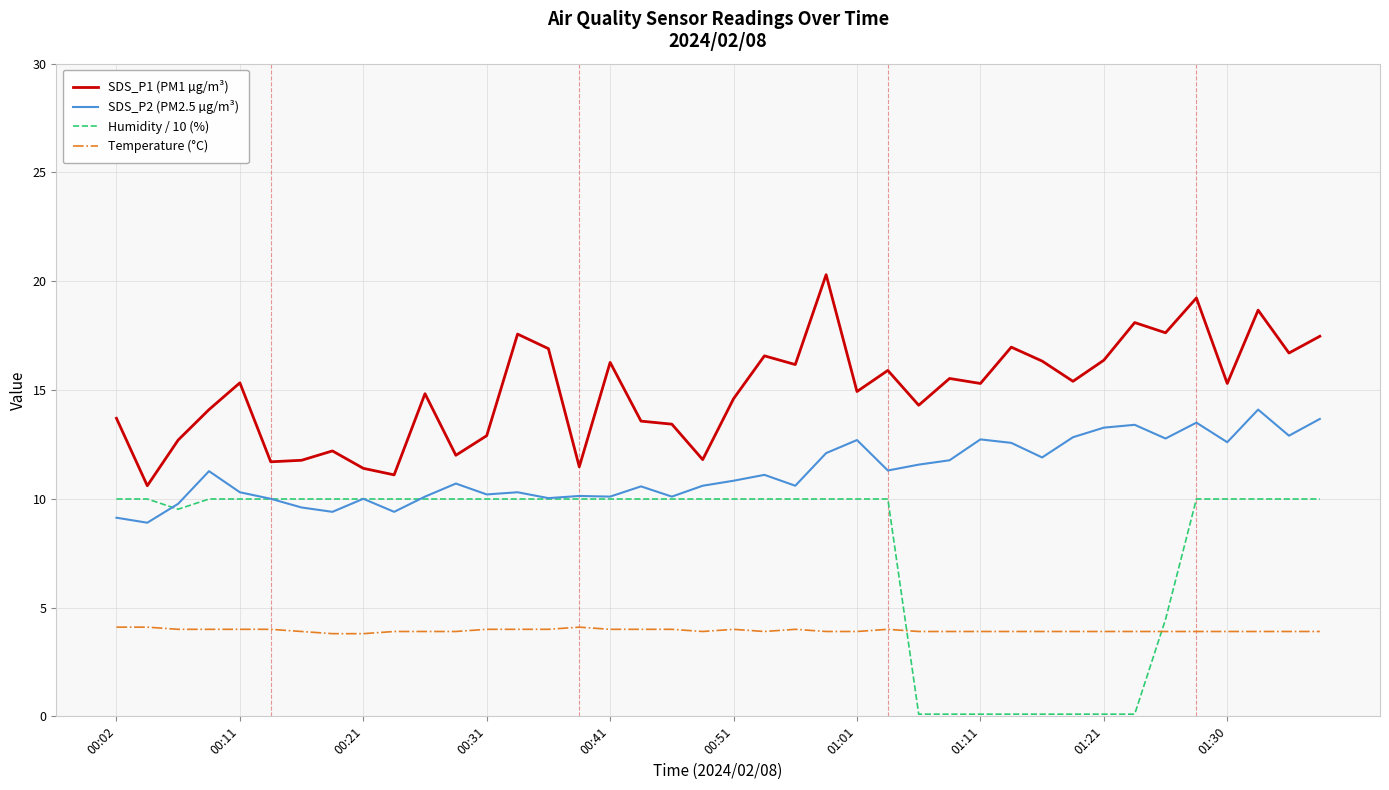

Which series has the largest total across all categories?

SDS_P1 (PM1 µg/m³)